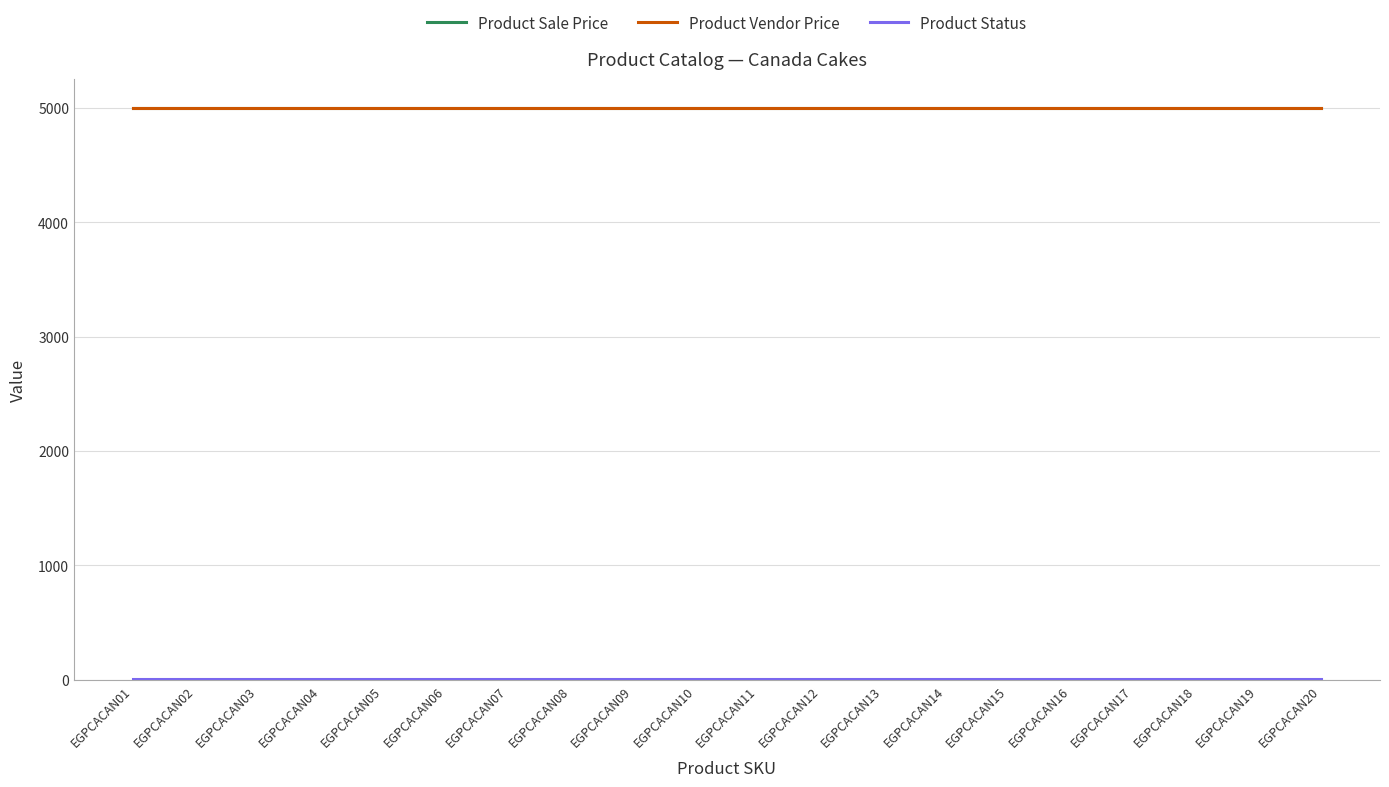

Does the chart have visible grid lines?

Yes